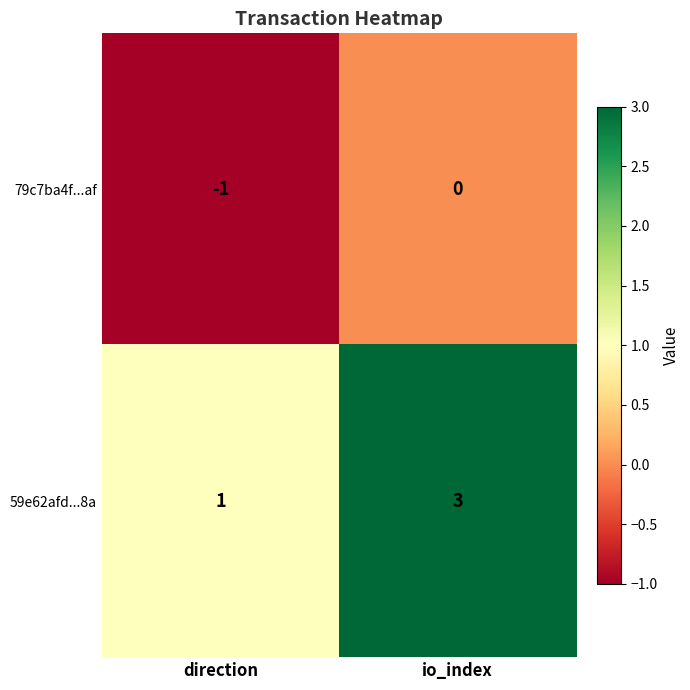

List the series in order of their overall mean, lowest first.

79c7ba4f...af, 59e62afd...8a